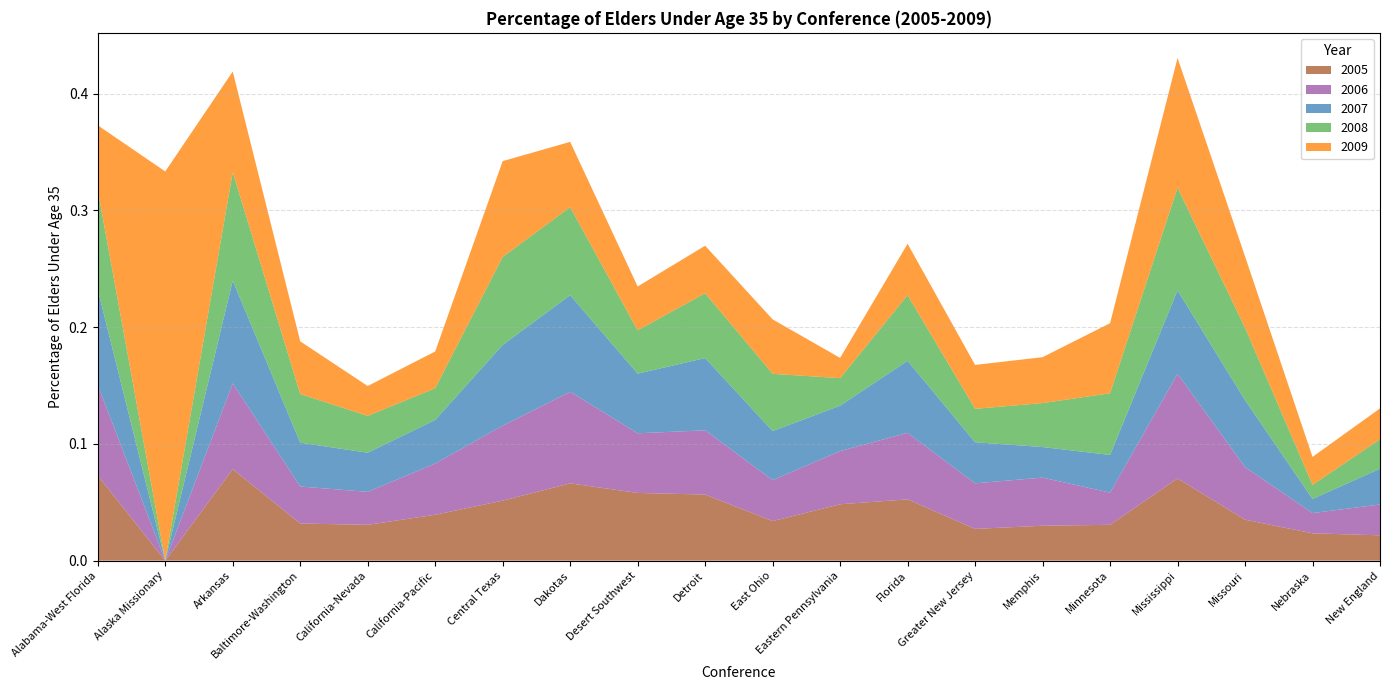

Which category has the lowest value in the 2005 series?

Alaska Missionary